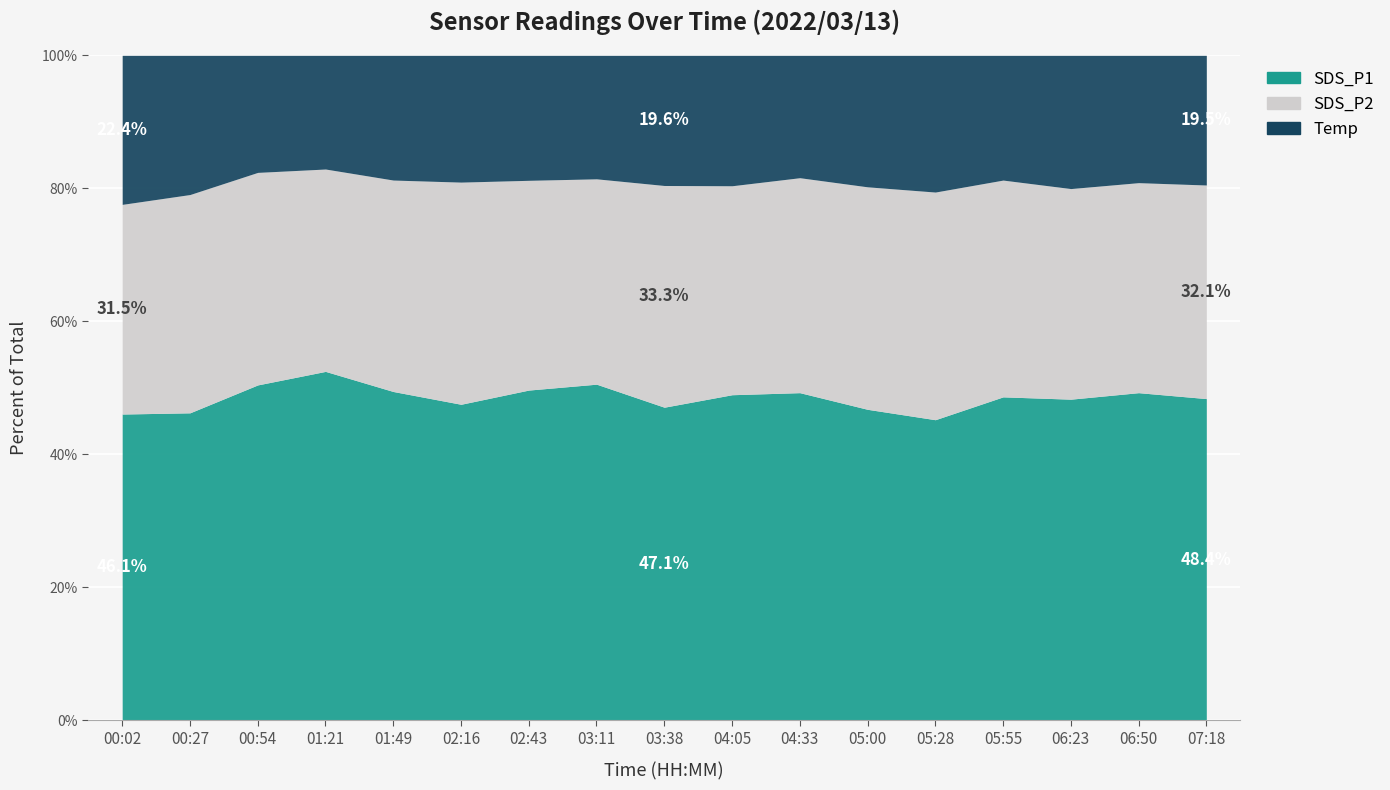

At 01:49, list the series in order from largest to smallest.

SDS_P1, SDS_P2, Temp